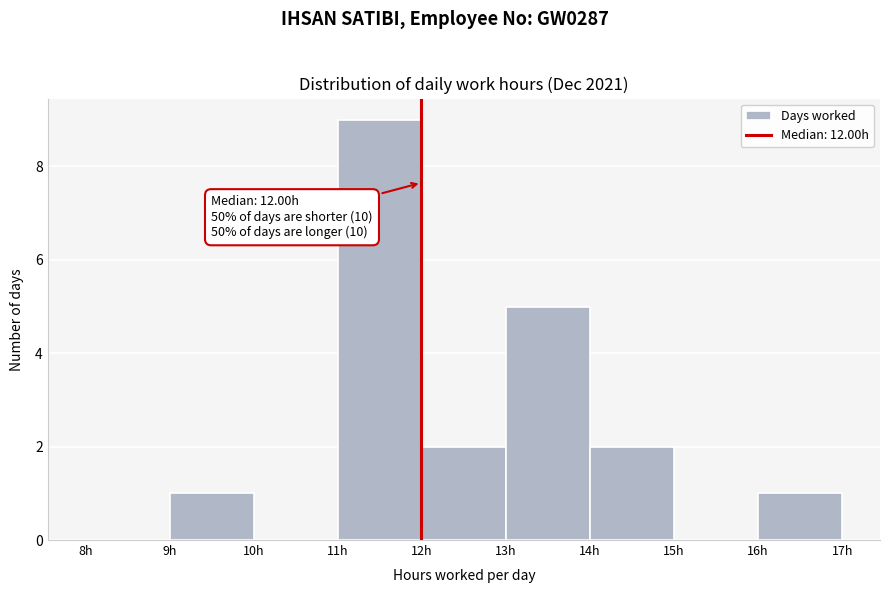

Over which range of the x-axis is the bar tallest?

11 to 12